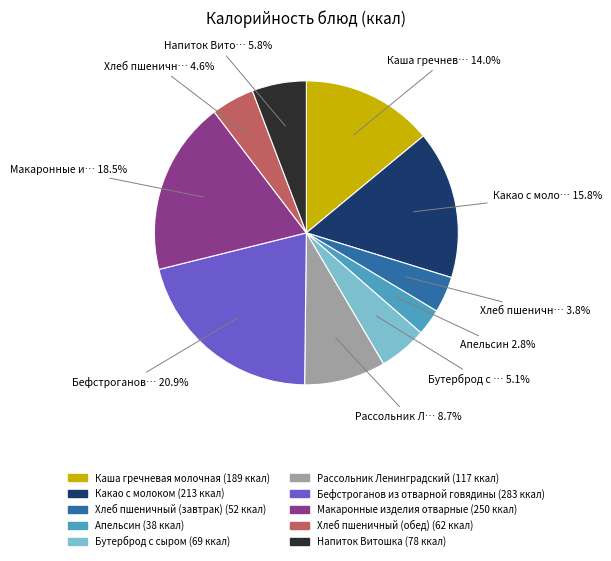

Approximately how many times larger is the value at Бефстроганов из отварной говядины compared to Макаронные изделия отварные?

1.1